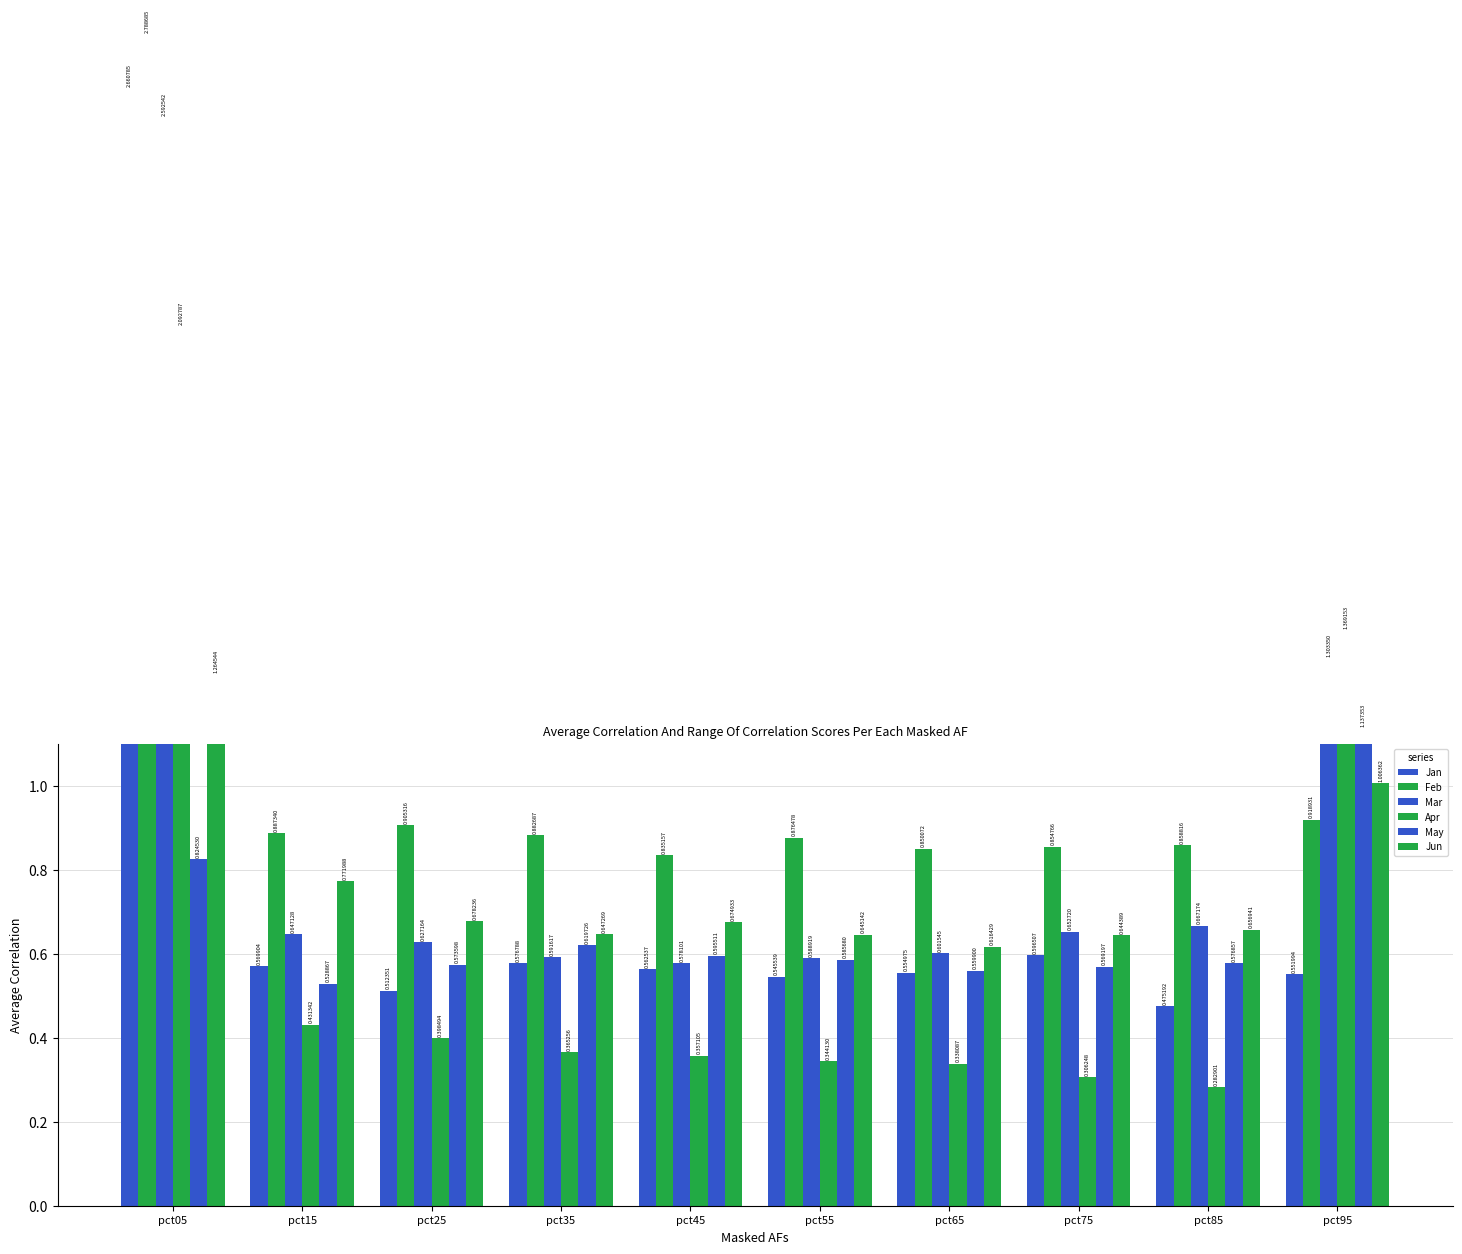

True or false: Apr has a value of 0.6 at pct65.

False